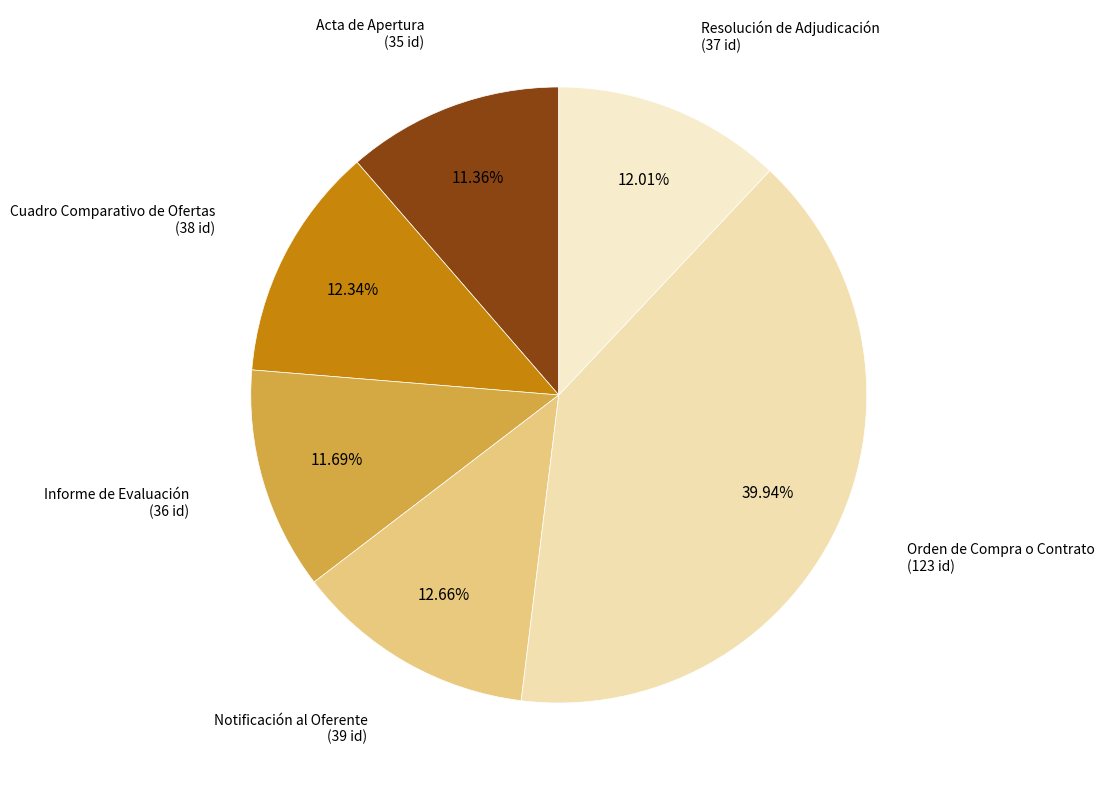

Which category has the smallest portion of the pie?

Acta de Apertura